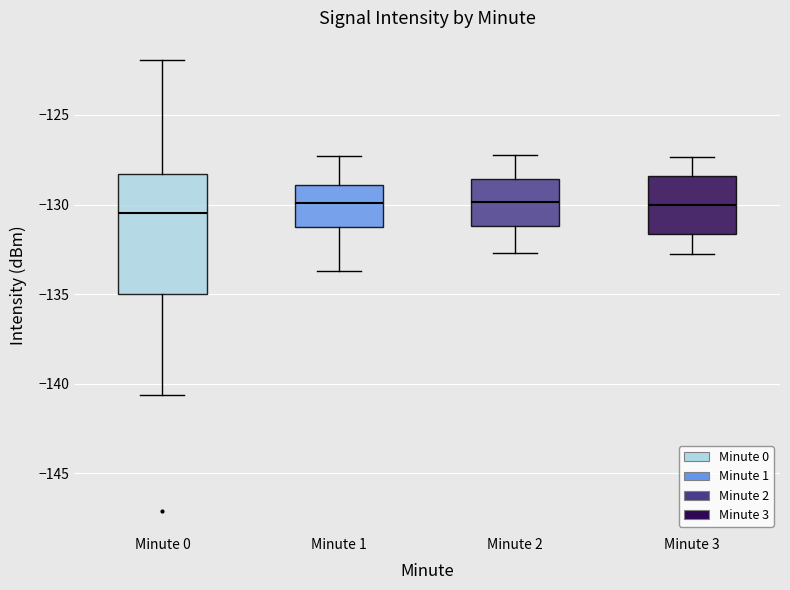

Which box is the tallest, from its lower edge to its upper edge?

Minute 0